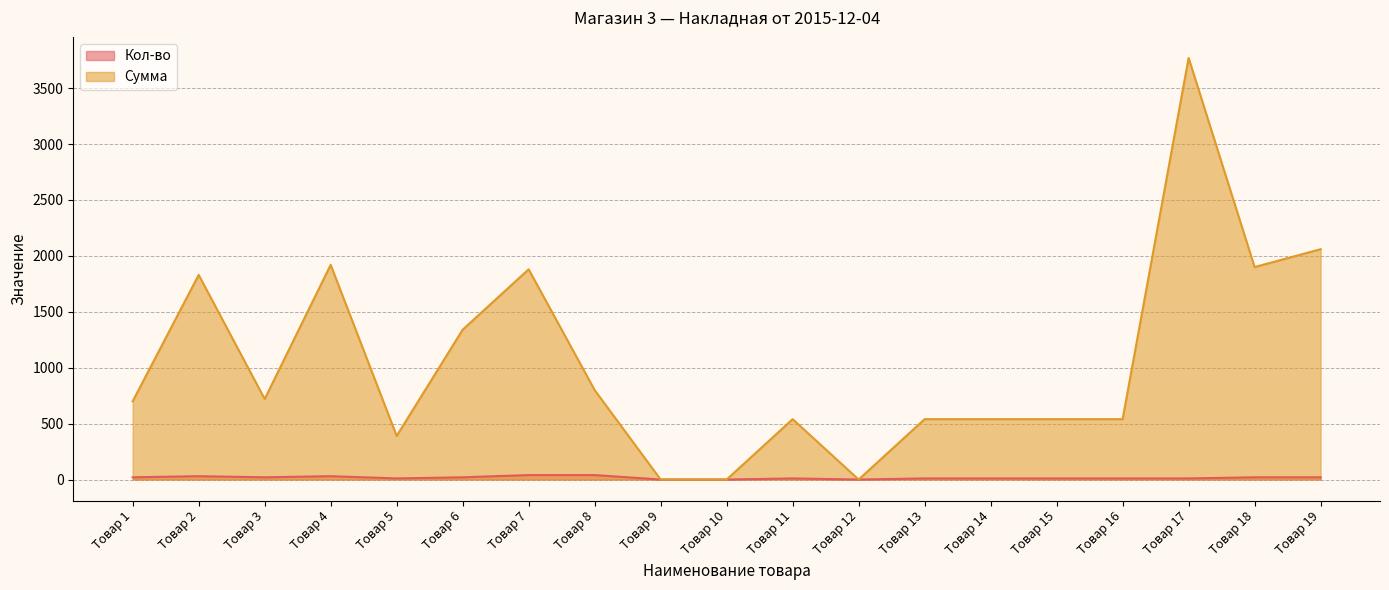

Is the value of Сумма at Товар 9 greater than the value of Кол-во at Товар 3?

No